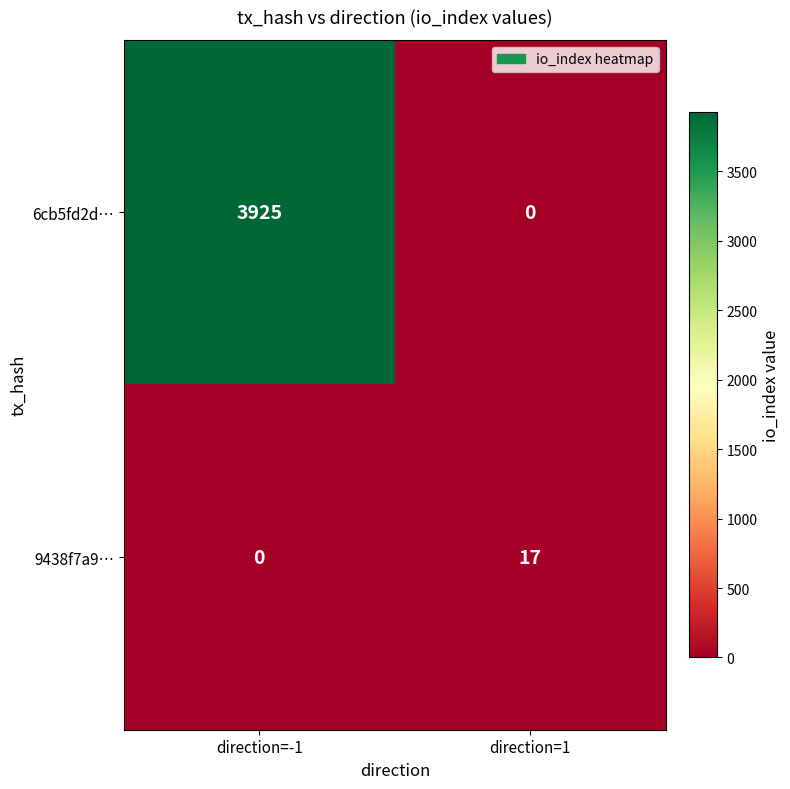

Reading right to left, transcribe all the data shown in this chart.

6cb5fd2d…: direction=1=0	direction=-1=3925
9438f7a9…: direction=1=17	direction=-1=0